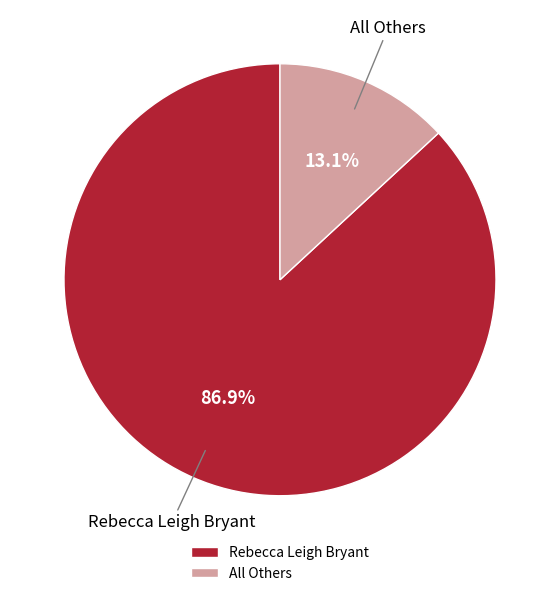

Which slice represents more than half of the pie?

Rebecca Leigh Bryant